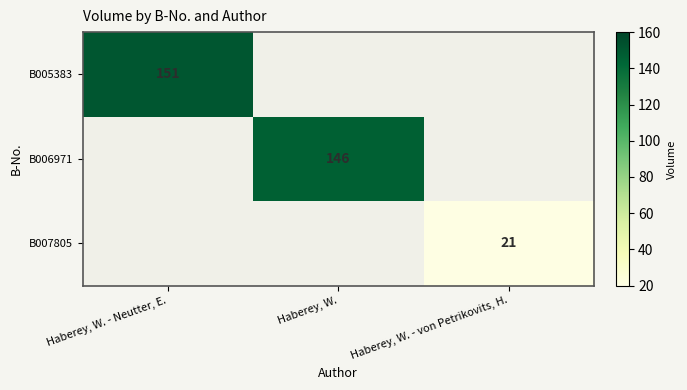

At how many categories does at least one series exceed 125?

2